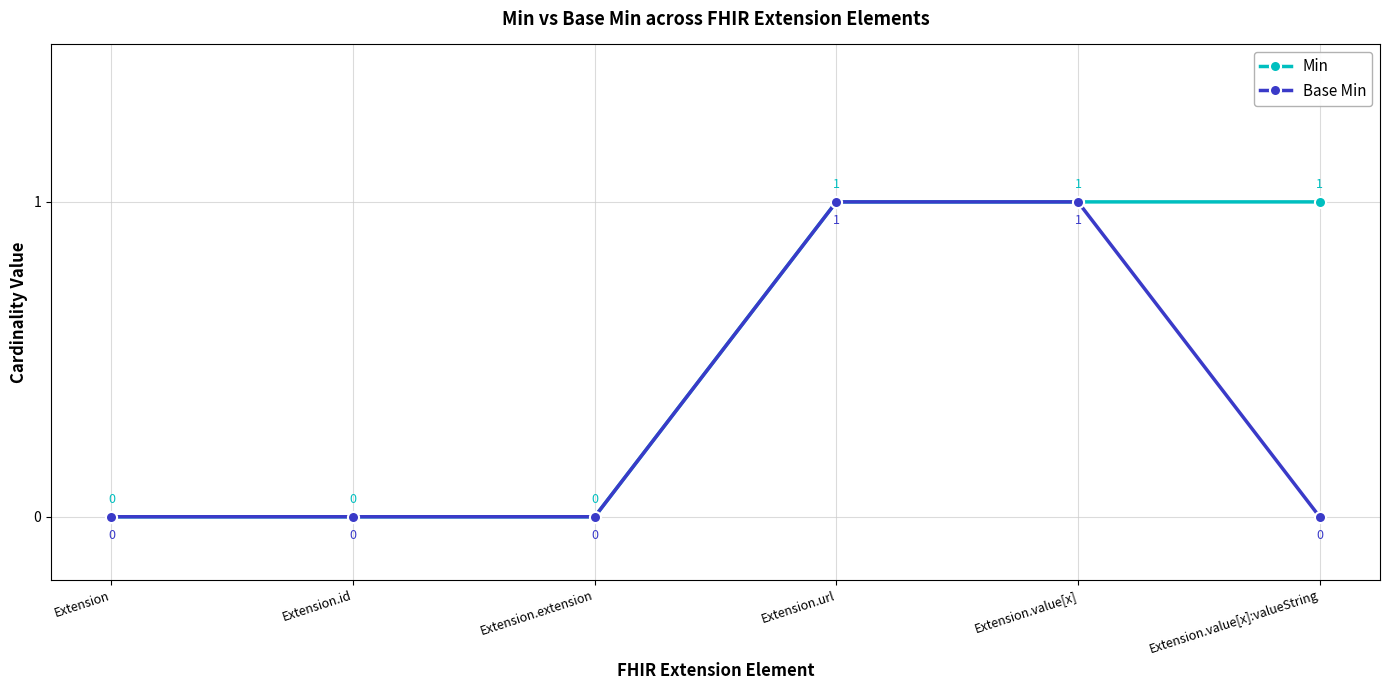

Read the Base Min value at Extension.url.

1